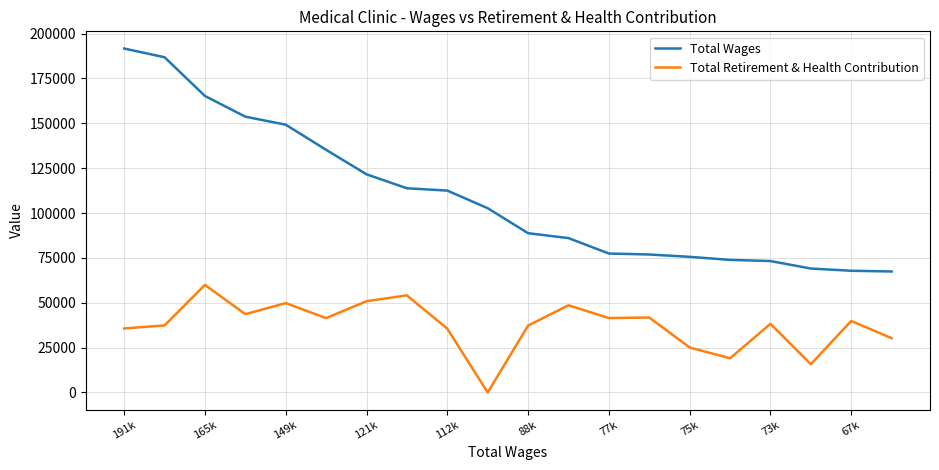

What is the difference between the second highest and minimum values in the Total Retirement & Health Contribution series?

54111